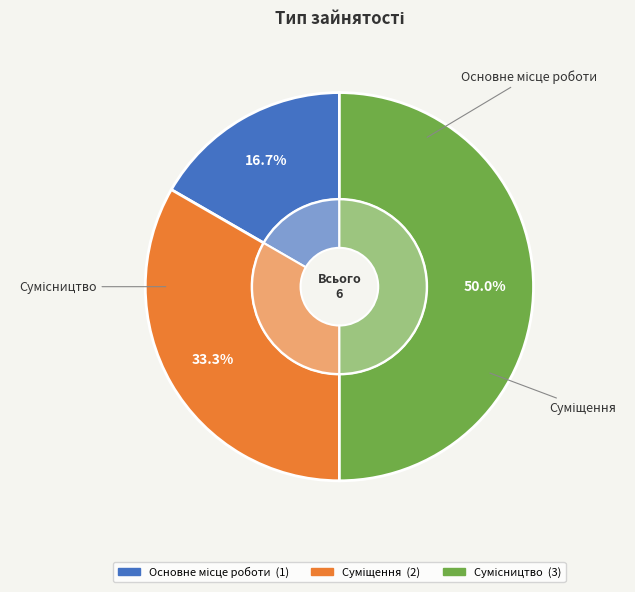

Rank the categories by value from lowest to highest.

Основне місце роботи, Суміщення, Сумісництво